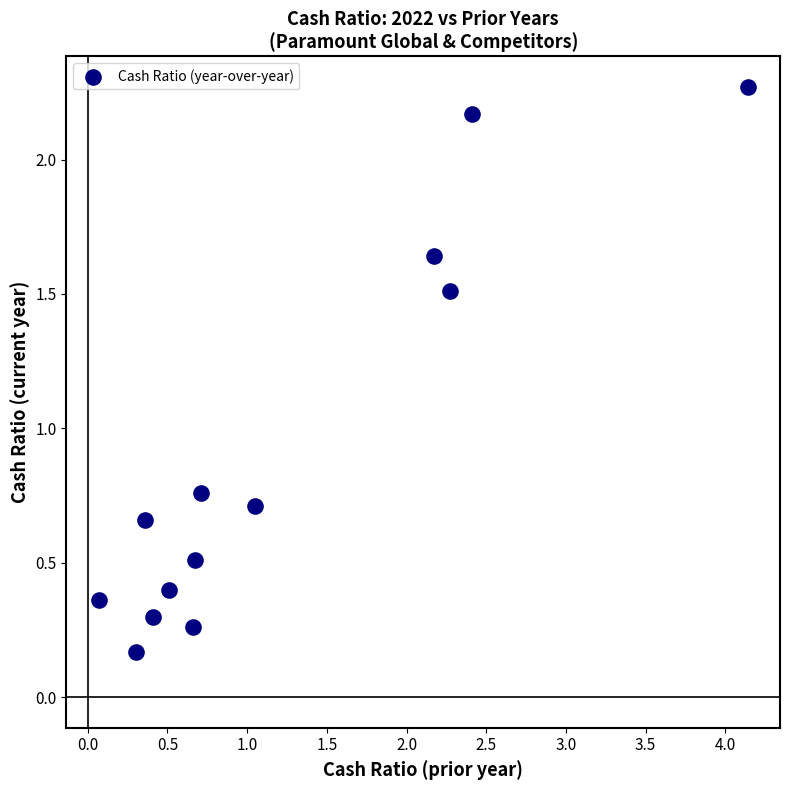

What is the range of Y values (max minus min)?

2.1